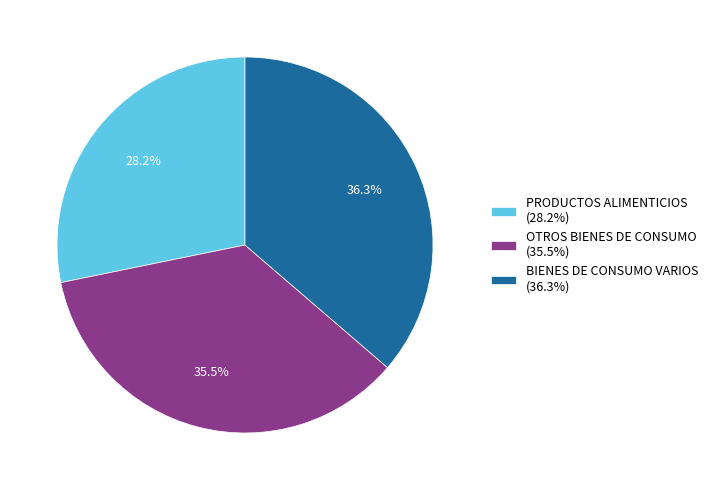

Do OTROS BIENES DE CONSUMO (35.5%) and PRODUCTOS ALIMENTICIOS (28.2%) together represent more than half of the pie?

Yes